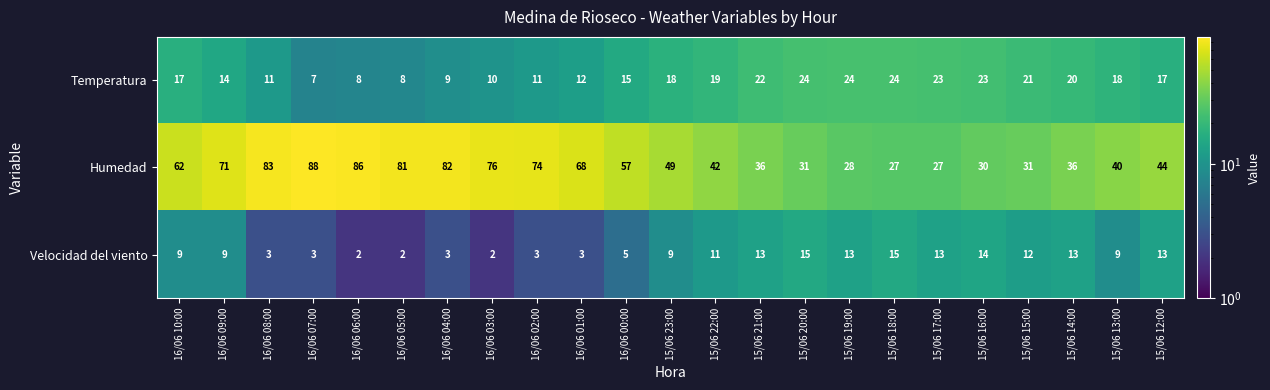

What is the approximate value of Temperatura at 16/06 01:00?

12